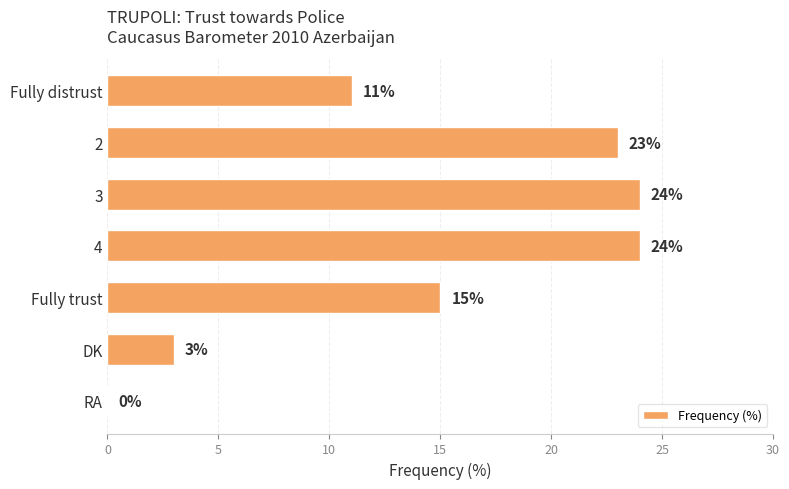

What is the ratio of the value at DK to the value at Fully distrust?

0.3